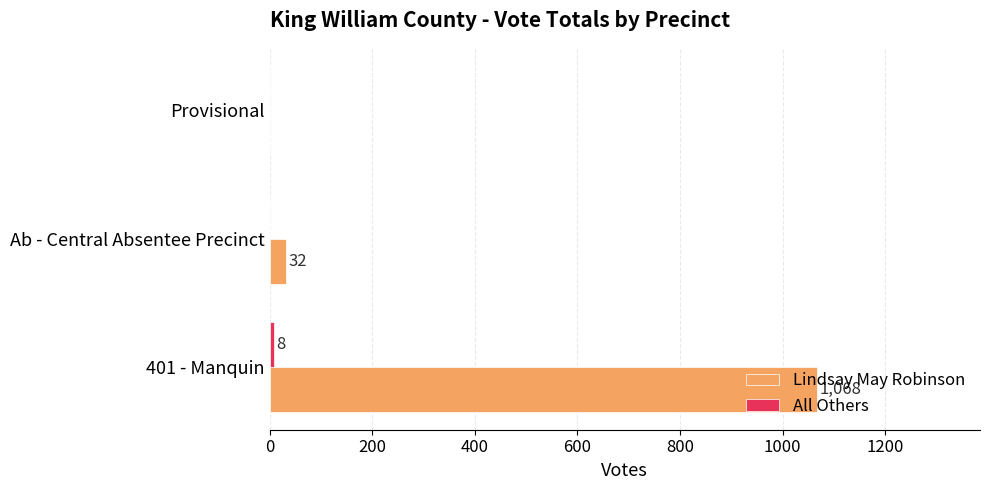

Where is Lindsay May Robinson nearest to the value 534?

Ab - Central Absentee Precinct